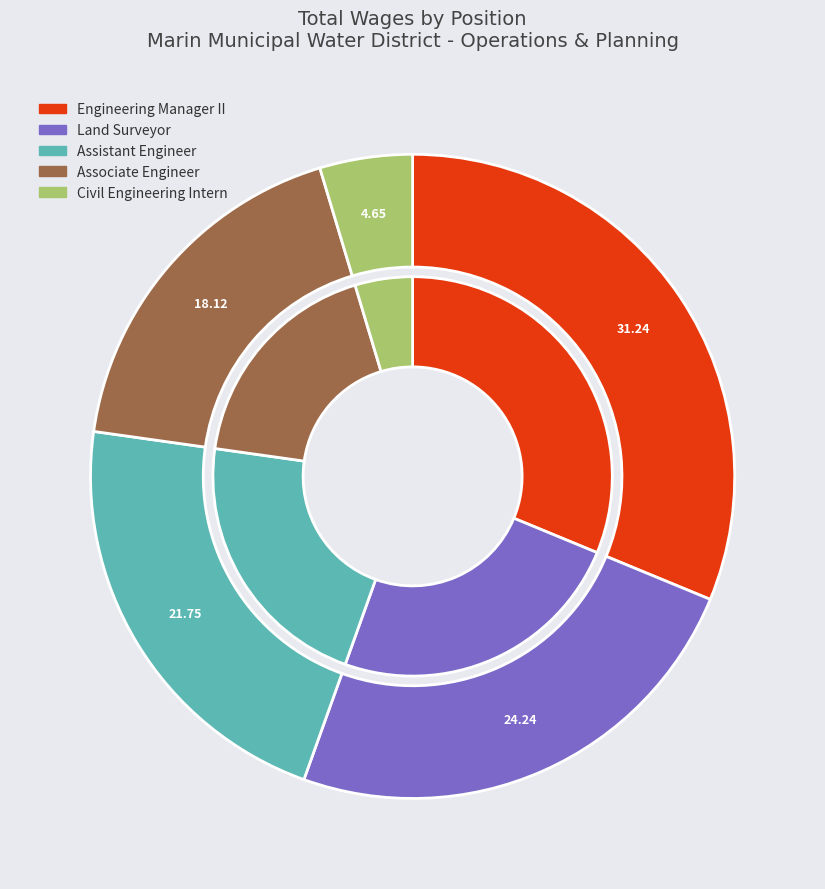

To the nearest percent, what percentage of the pie is Assistant Engineer?

22%